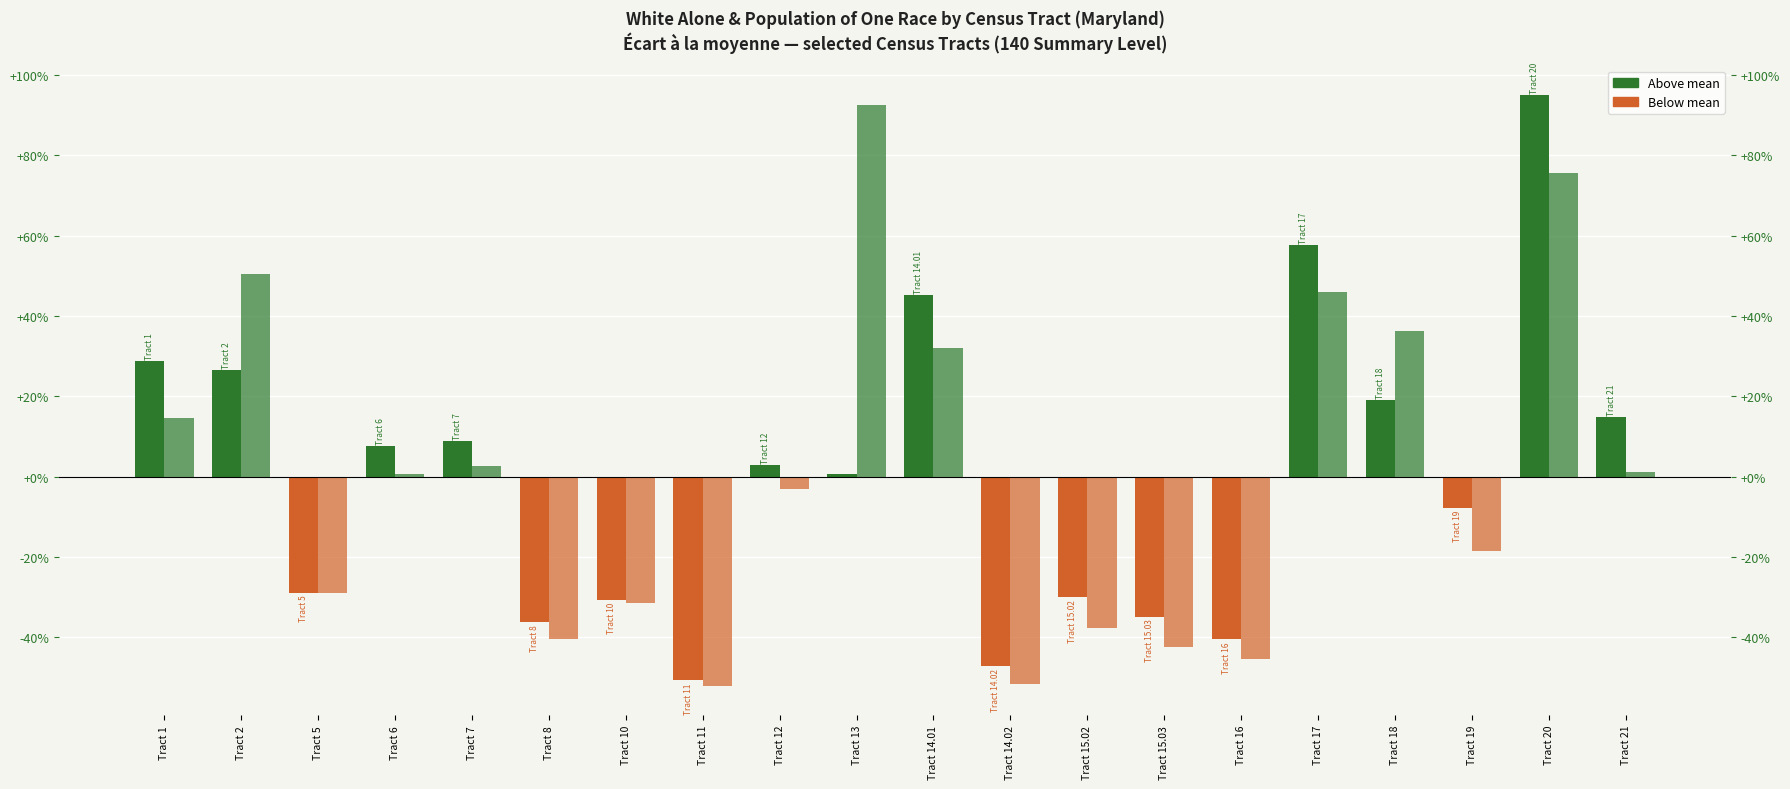

What is the difference between the highest and lowest values at Tract 15.03?

42.4